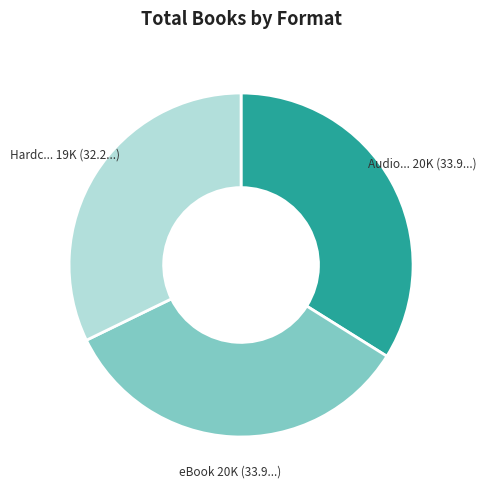

Is there any slice that represents more than half of the pie?

No